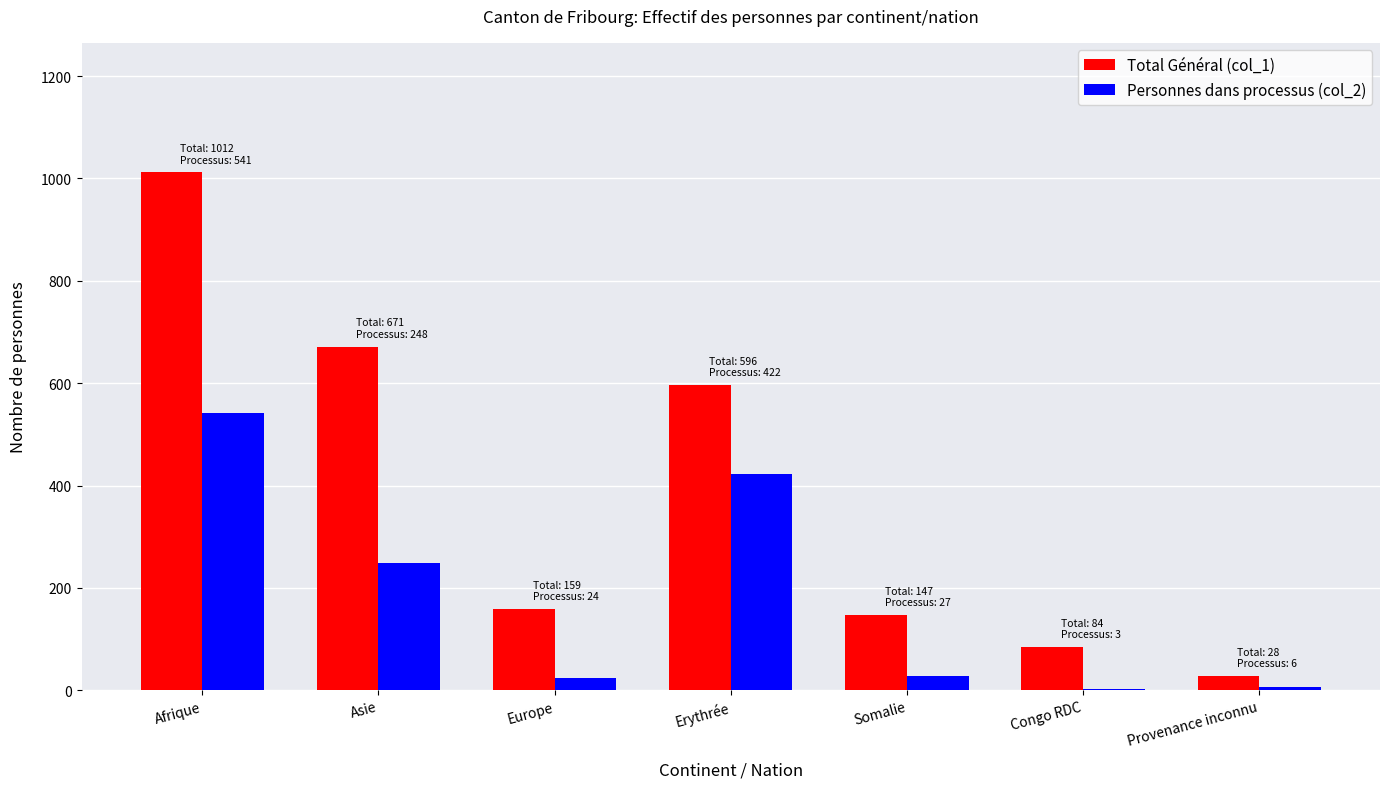

How many distinct data groups are displayed?

2